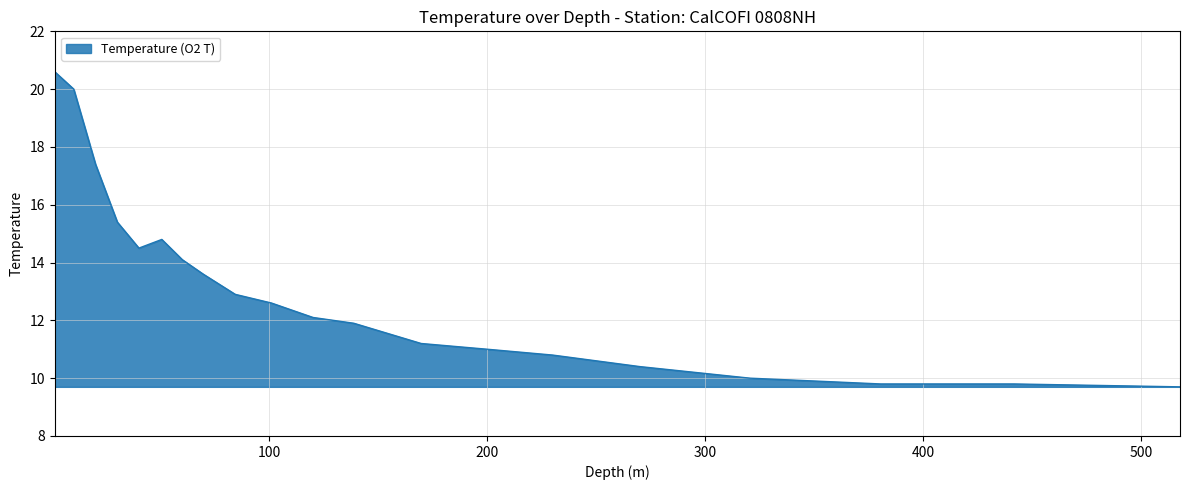

Read the value at 120.2.

12.1